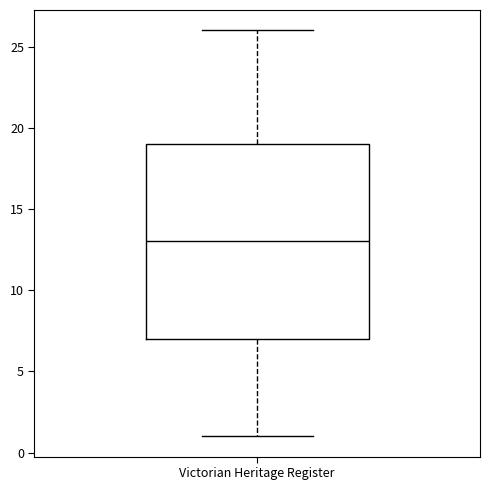

Read this box plot against the y-axis: the position of the median line, the range covered by the box, and the ends of both whiskers. The values are not printed on the chart, so give them approximately, as read against the axis.

median 13, box 7 to 19, whiskers 1 to 26